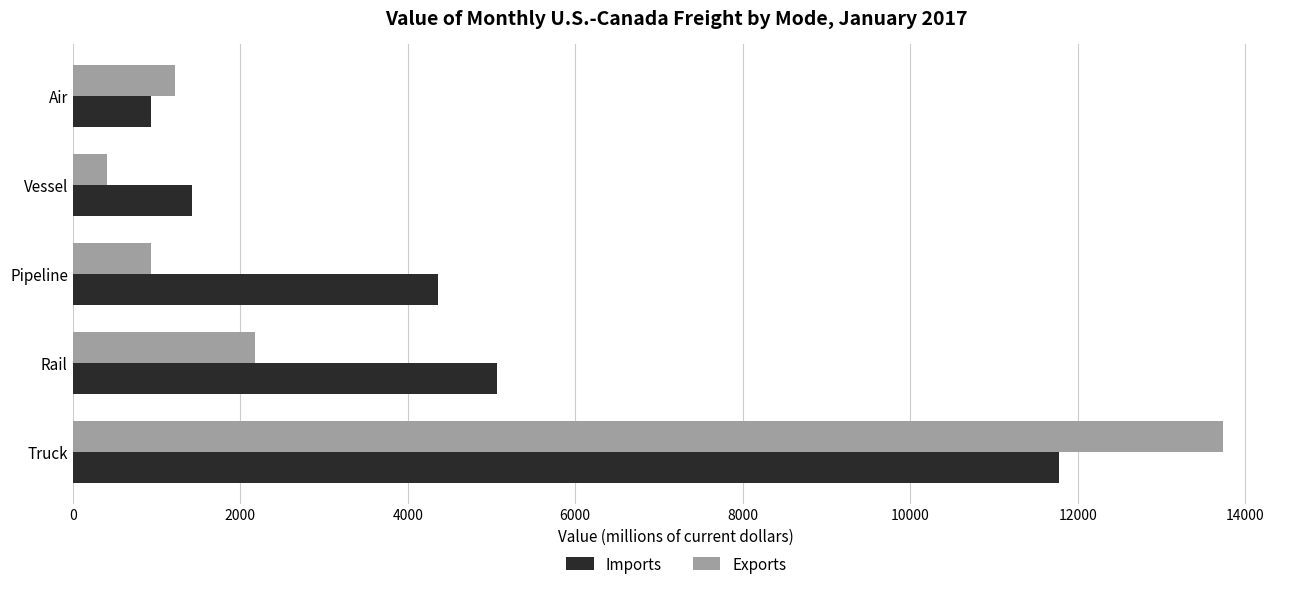

How many series are shown in this chart?

2